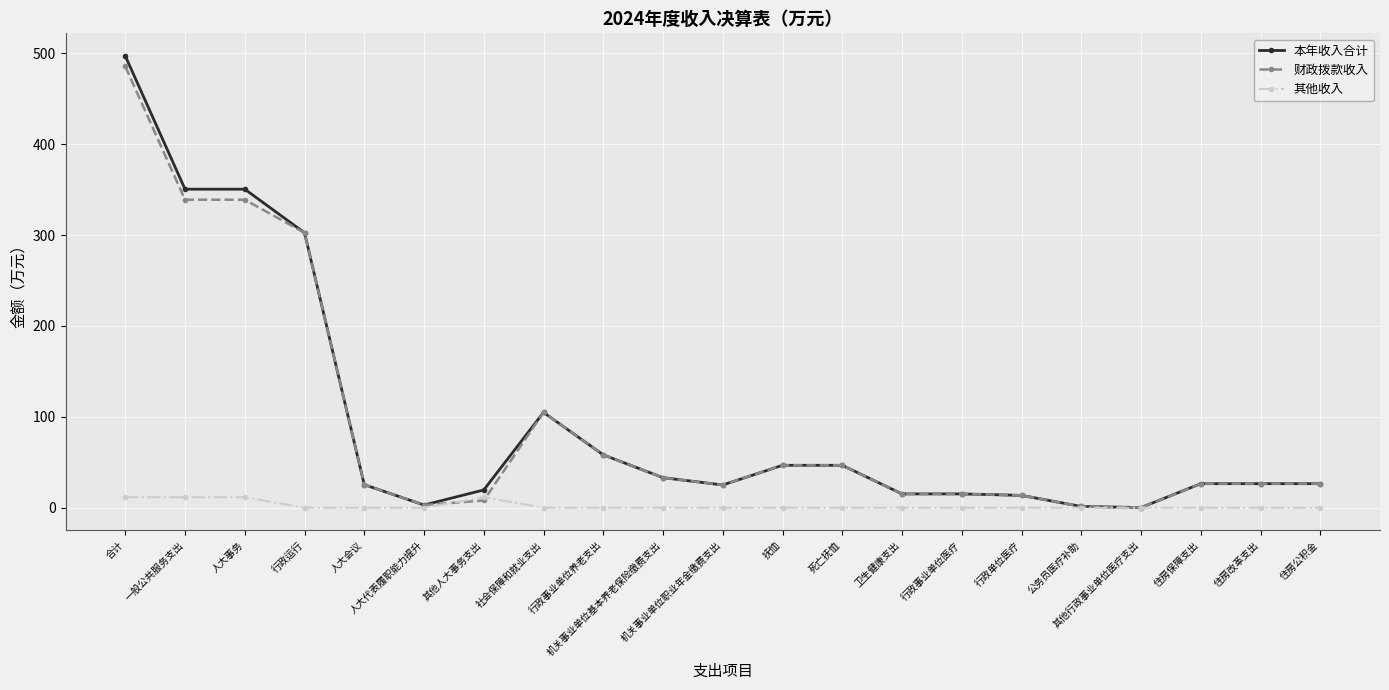

What is the value of the 财政拨款收入 point at the 1st from the left?

485.6